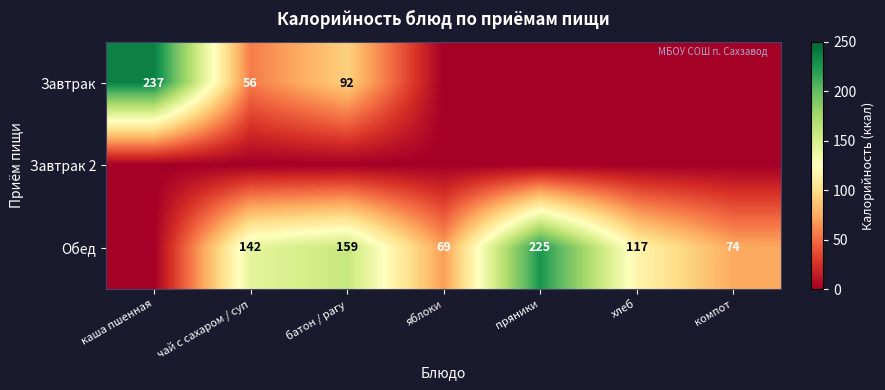

Is the value of Обед at хлеб greater than the value of Завтрак at батон / рагу?

Yes